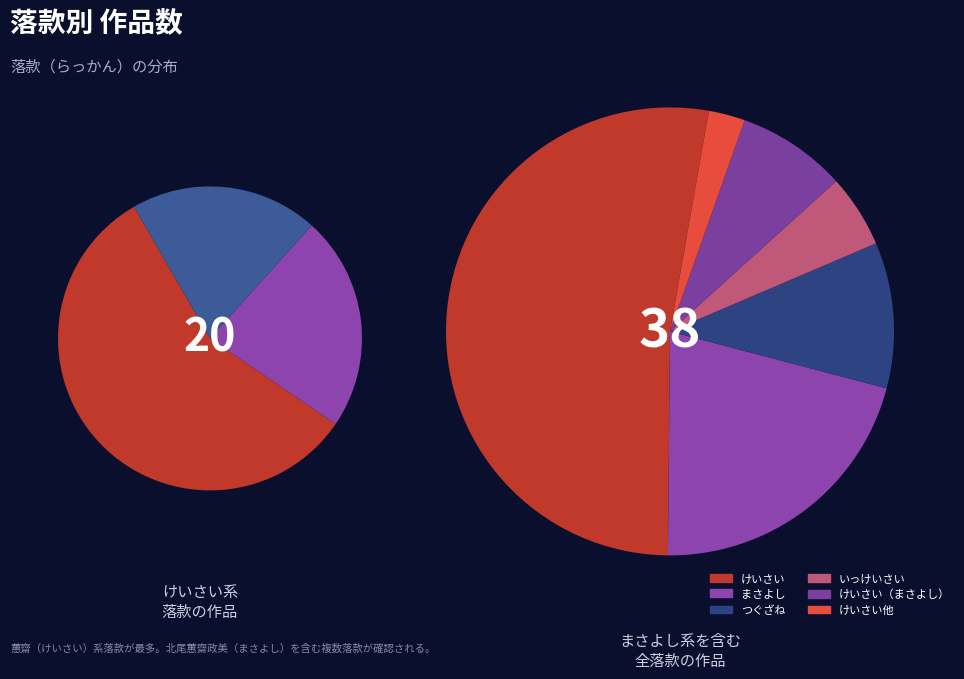

Which category has the biggest portion of the pie?

けいさい